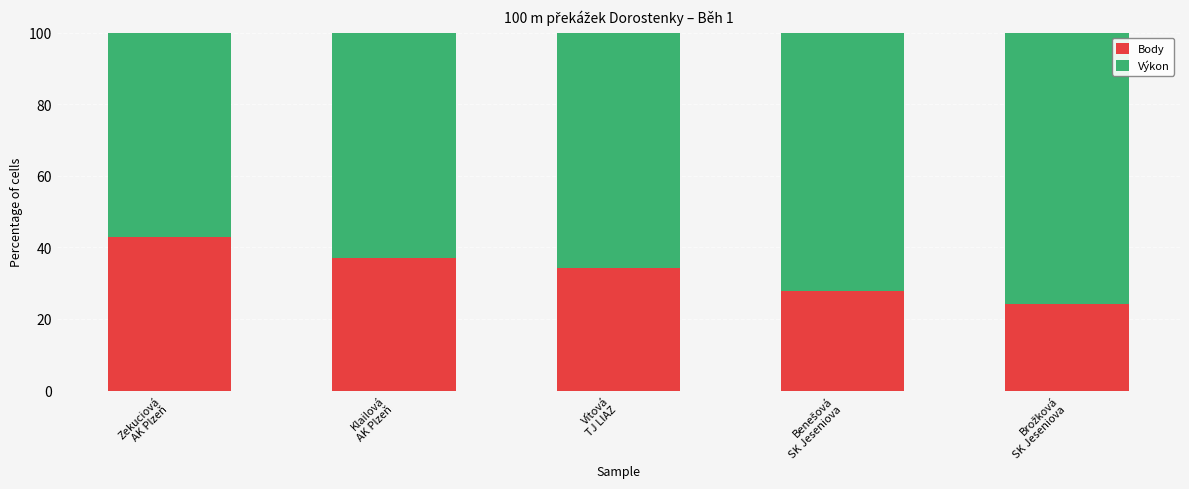

What is the lowest value of the Body series?

24.1